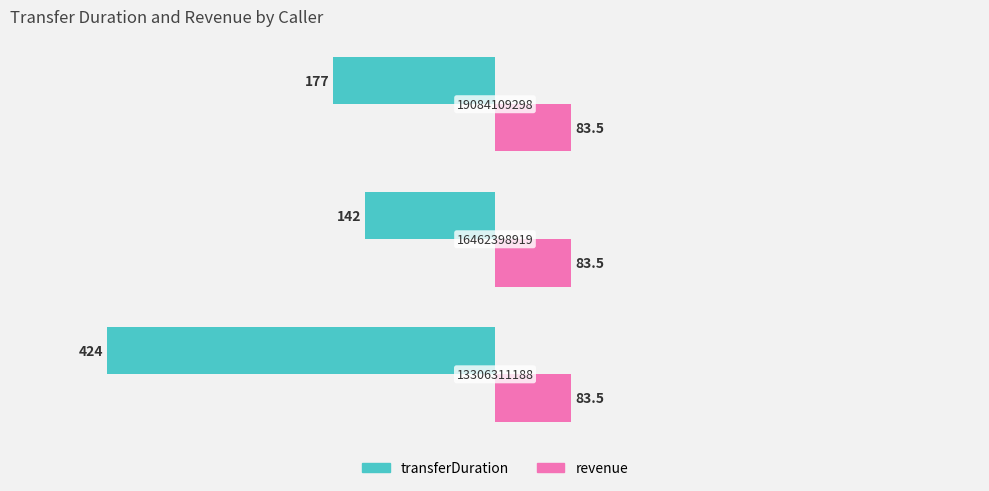

How many data points does each series have?

3